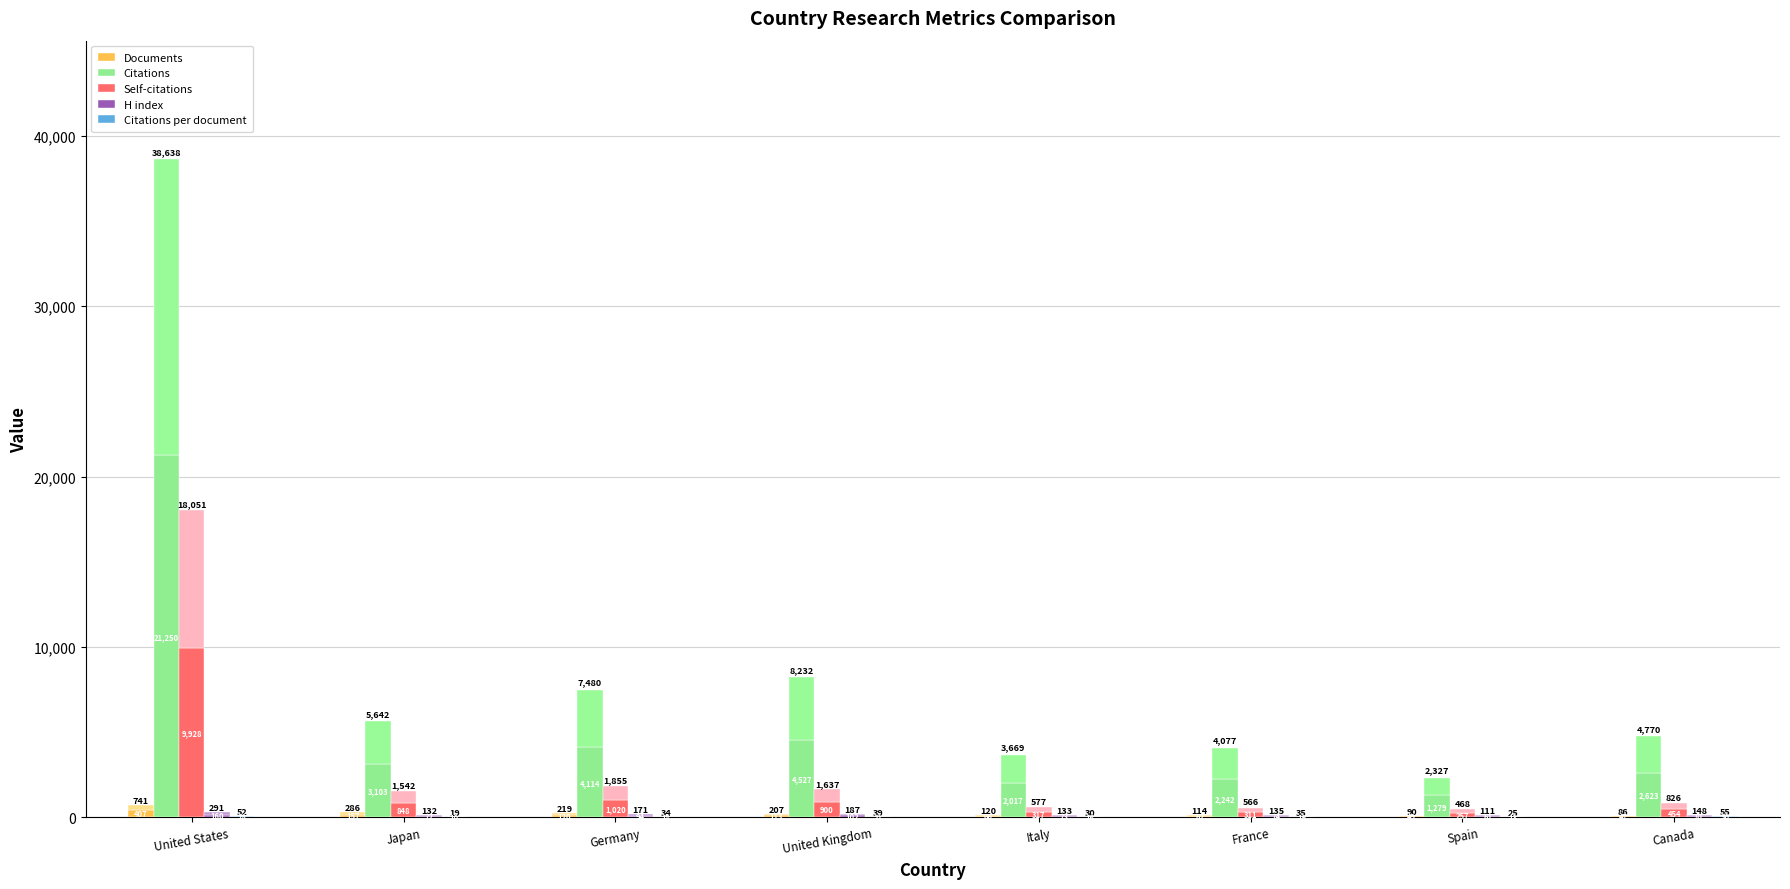

Reading right to left, transcribe all the data shown in this chart.

Documents: Canada=47.3	Spain=49.5	France=62.7	Italy=66.0	United Kingdom=113.9	Germany=120.5	Japan=157.3	United States=407.6
Citations: Canada=2623.5	Spain=1279.9	France=2242.4	Italy=2018.0	United Kingdom=4527.6	Germany=4114.0	Japan=3103.1	United States=21250.9
Self-citations: Canada=454.3	Spain=257.4	France=311.3	Italy=317.4	United Kingdom=900.4	Germany=1020.3	Japan=848.1	United States=9928.1
H index: Canada=81.4	Spain=61.1	France=74.2	Italy=73.2	United Kingdom=102.9	Germany=94.1	Japan=72.6	United States=160.1
Citations per document: Canada=30.3	Spain=13.8	France=19.2	Italy=16.5	United Kingdom=21.5	Germany=18.7	Japan=10.5	United States=28.6